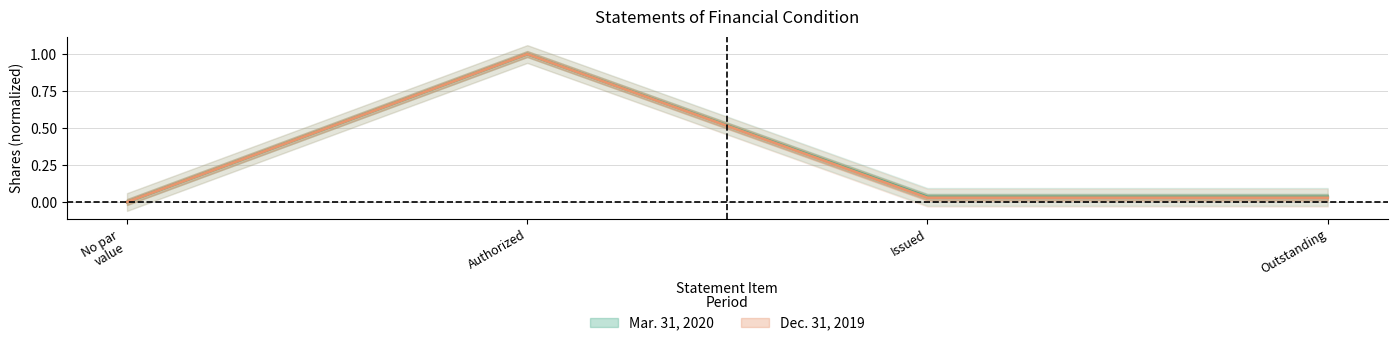

What is the approximate value of Dec. 31, 2019 at Authorized?

1.0